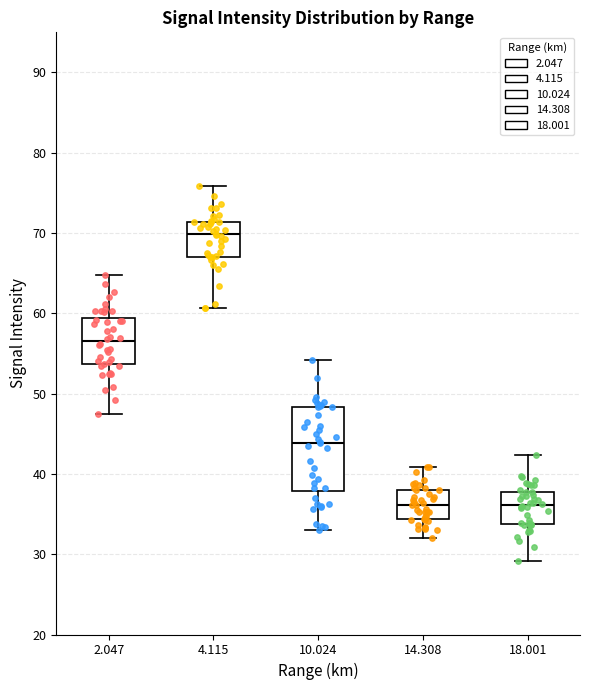

Which box is the tallest, from its lower edge to its upper edge?

10.024